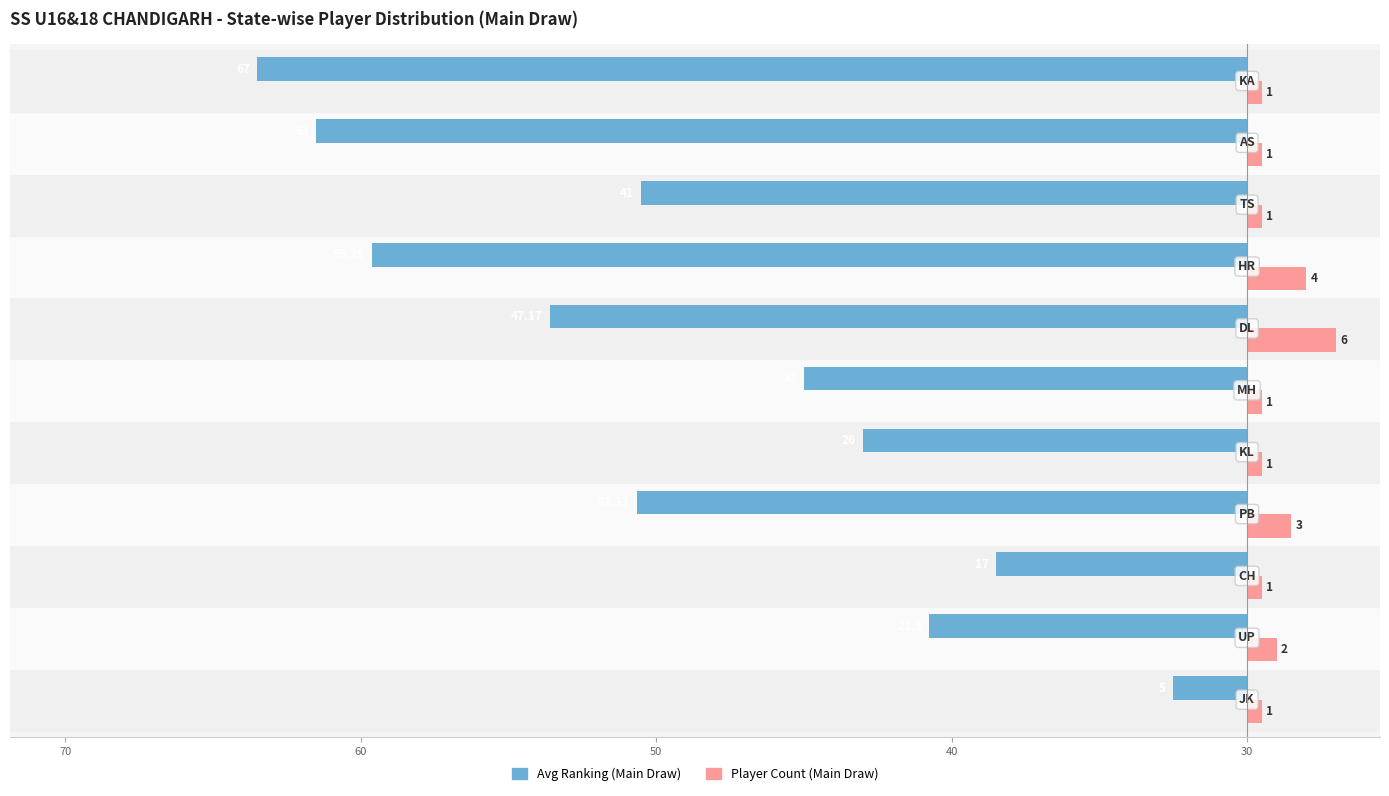

What are all the series names shown in the legend?

Avg Ranking (Main Draw), Player Count (Main Draw)